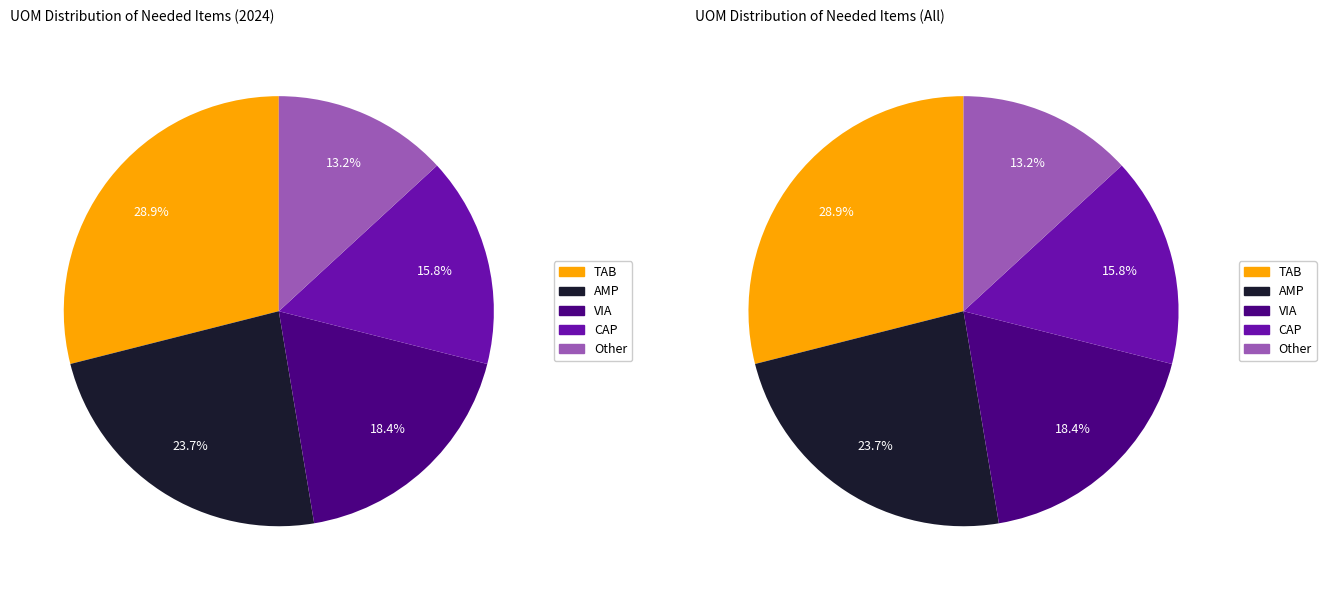

What is the change in value from TAB to VIA?

-4